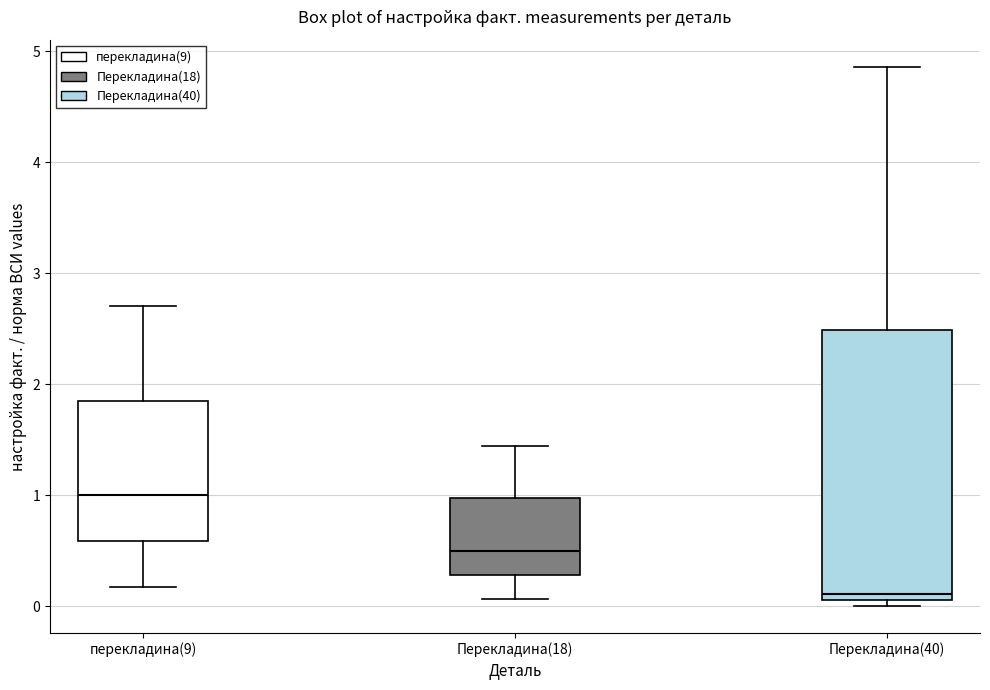

Reading left to right, read every box against the y-axis: the position of its median line, the range the box covers, and the ends of its whiskers. The values are not printed on the chart, so give them approximately, as read against the axis.

перекладина(9): median 1.0, box 0.6 to 1.9, whiskers 0.2 to 2.7
Перекладина(18): median 0.5, box 0.3 to 1.0, whiskers 0.1 to 1.4
Перекладина(40): median 0.1 (just above the box's lower edge), box 0.1 to 2.5, whiskers 0.0 to 4.9